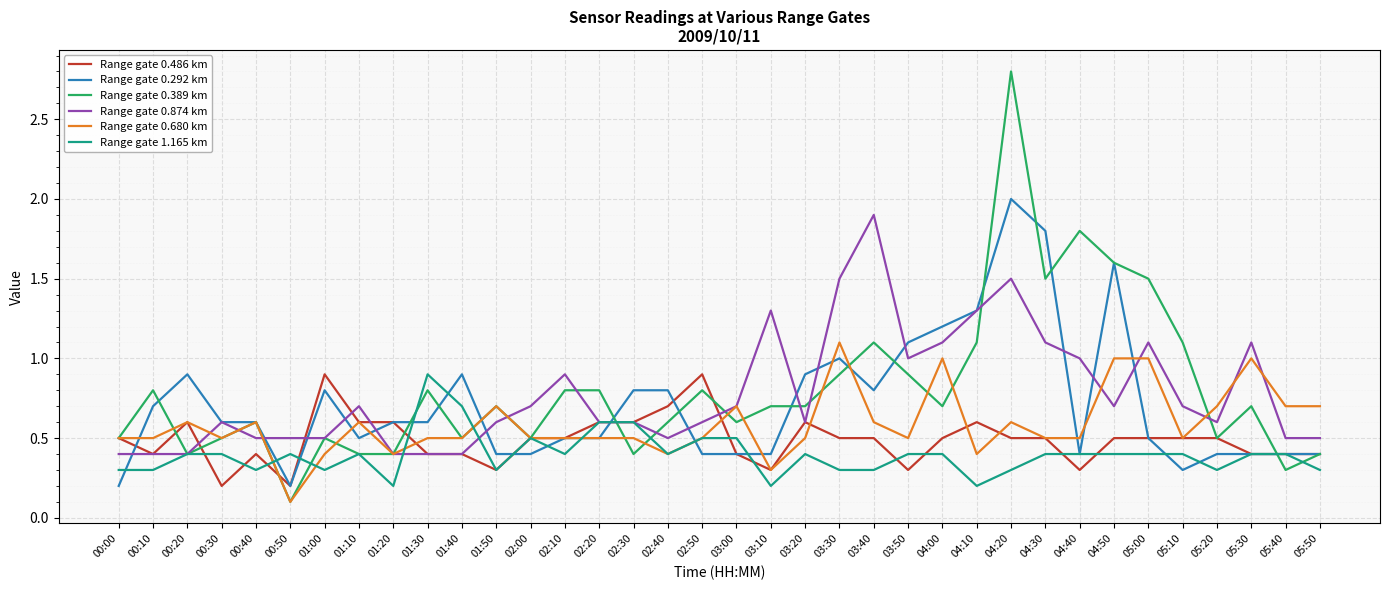

Which category has the highest value across all series?

04:20